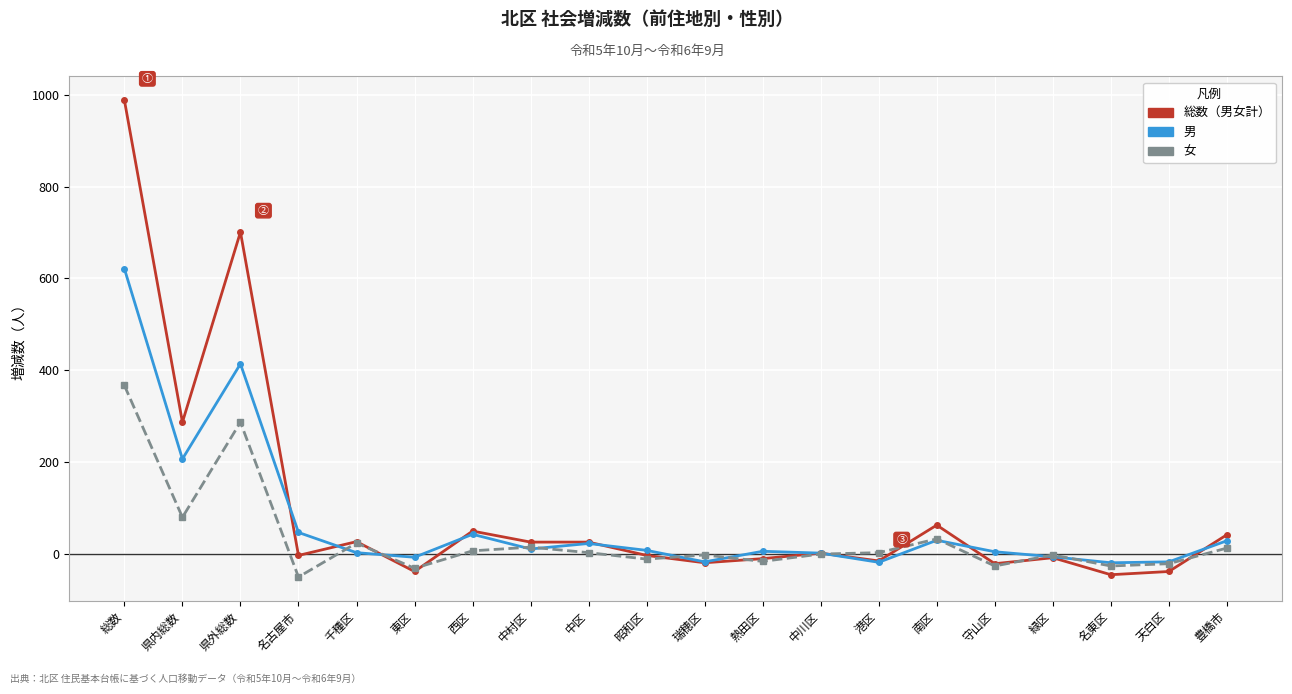

The 女 series shows -26 at 守山区. True or false?

True